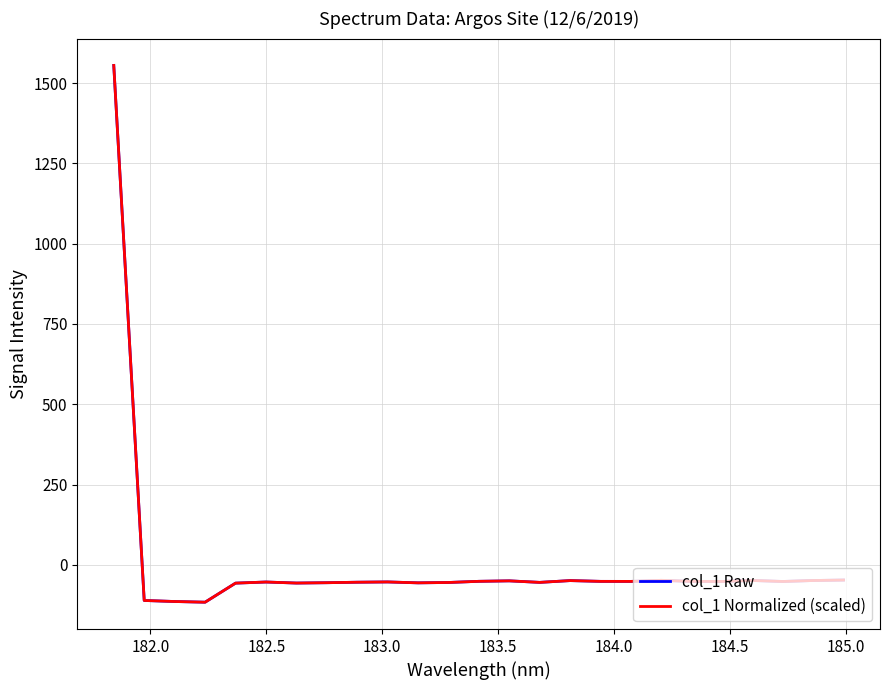

What is the difference between the second highest and second lowest values in the col_1 Normalized (scaled) series?

66.9